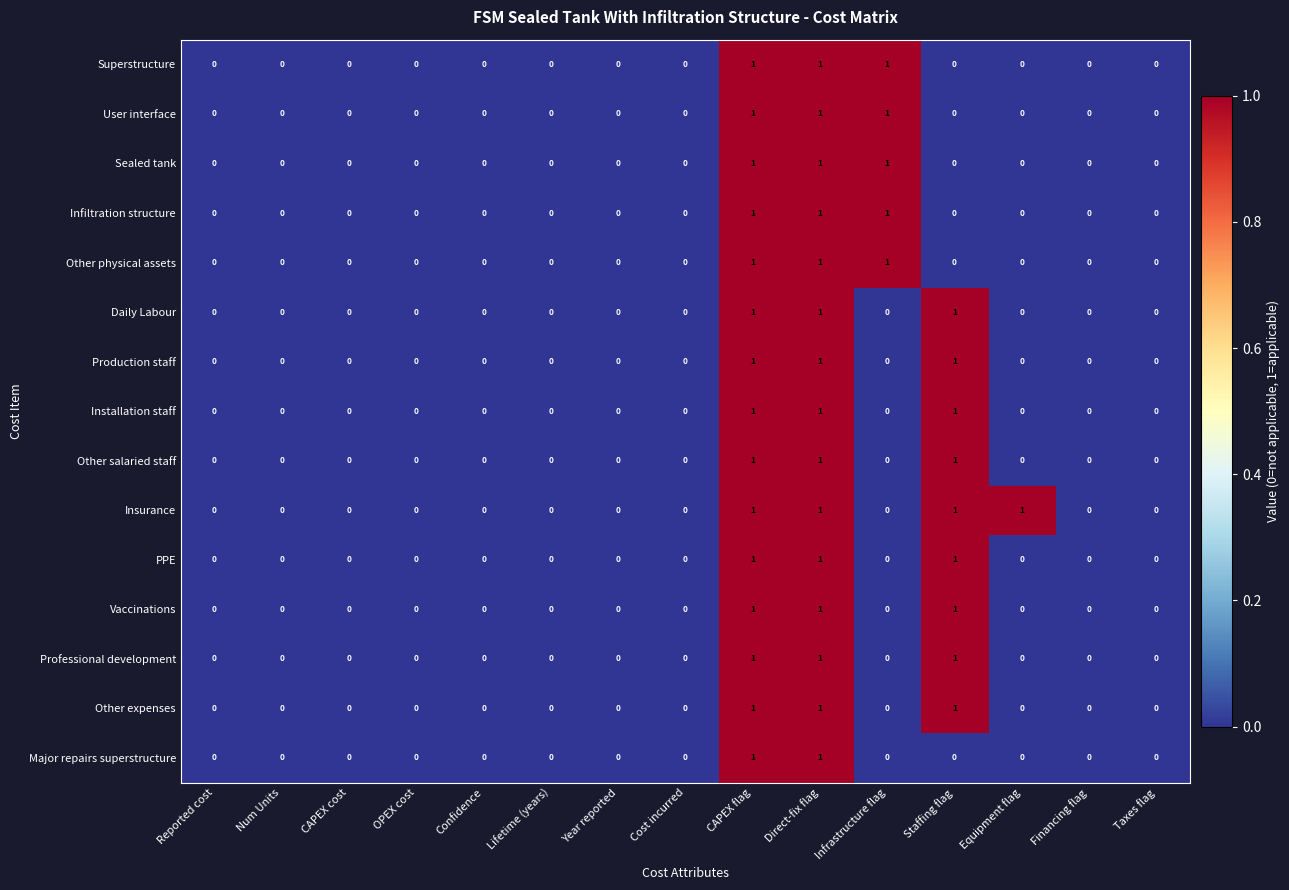

Count the number of categories in the chart.

15